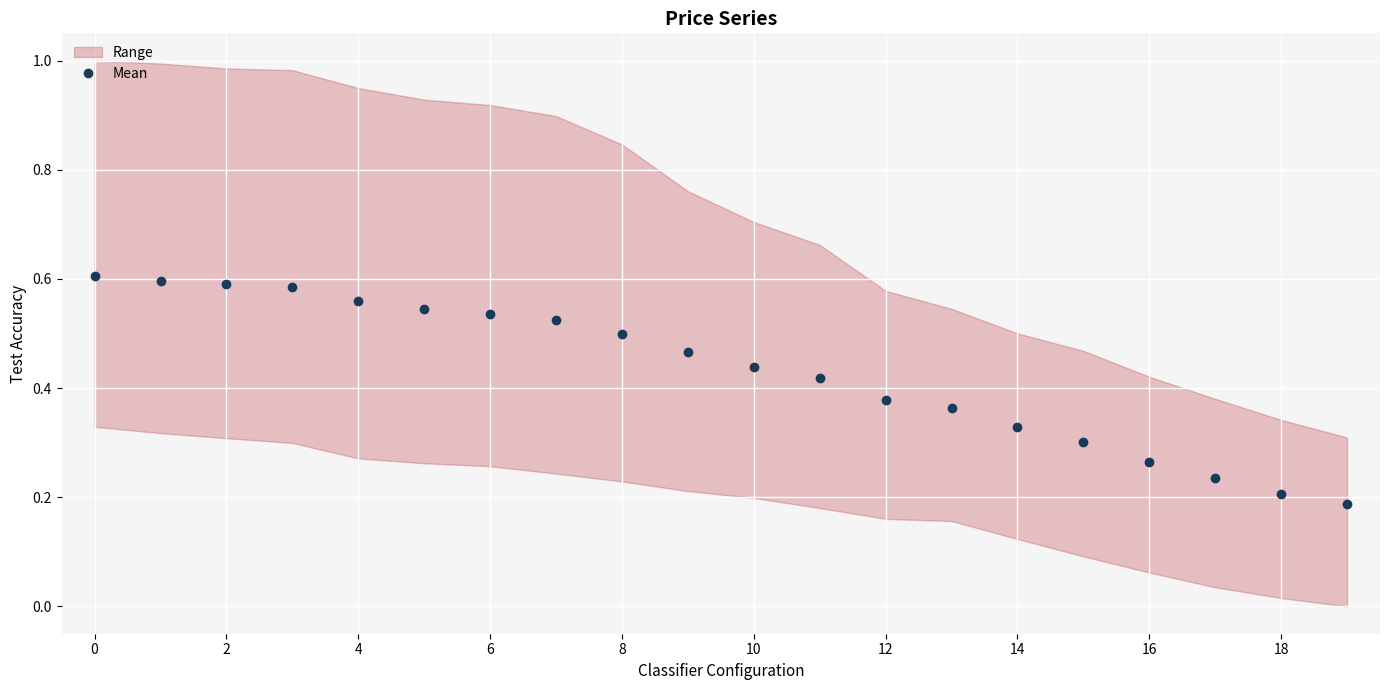

What is the maximum value shown in the chart?

0.6